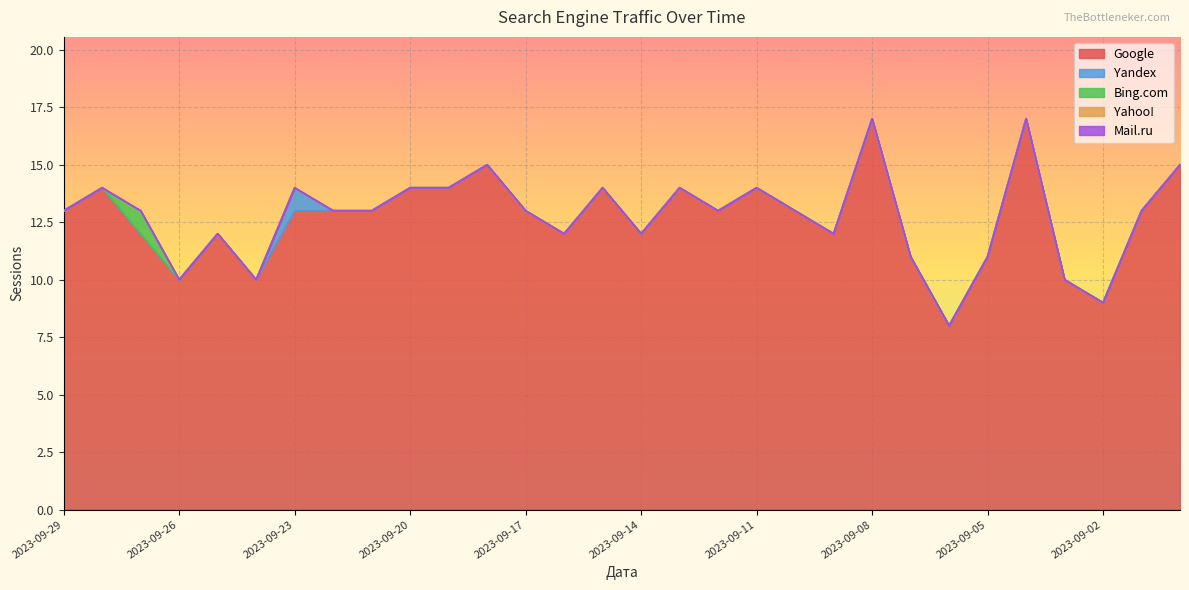

At how many categories does at least one series exceed 16?

2